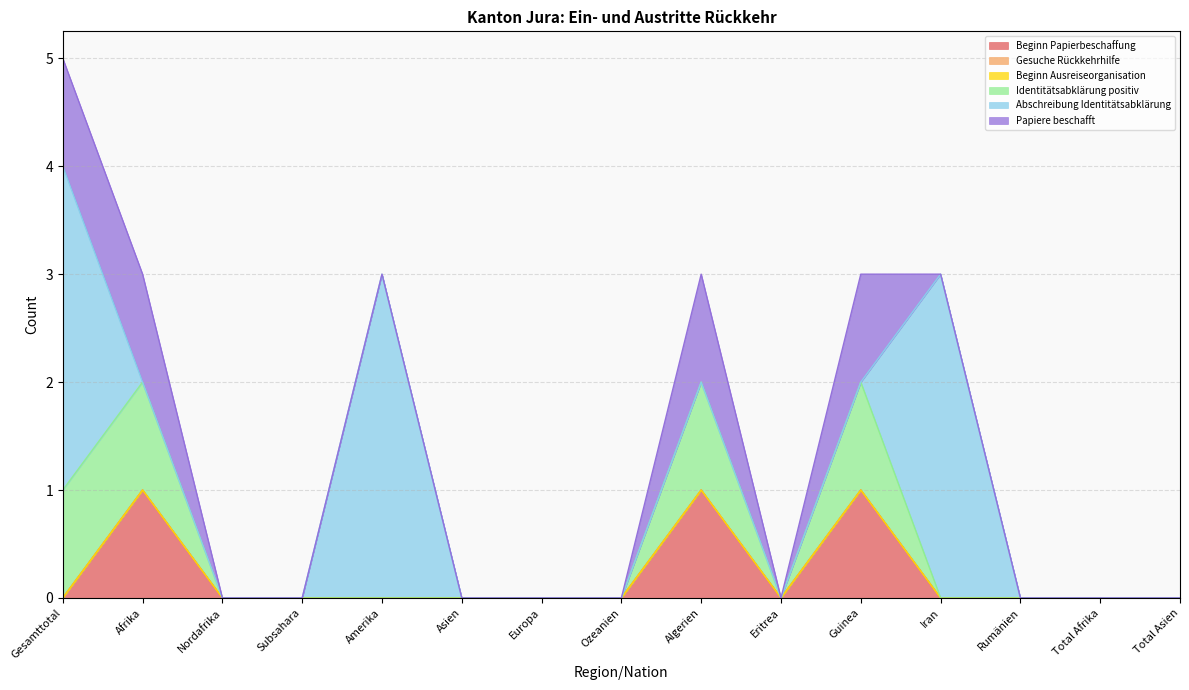

How many values in the Papiere beschafft series exceed 0?

4